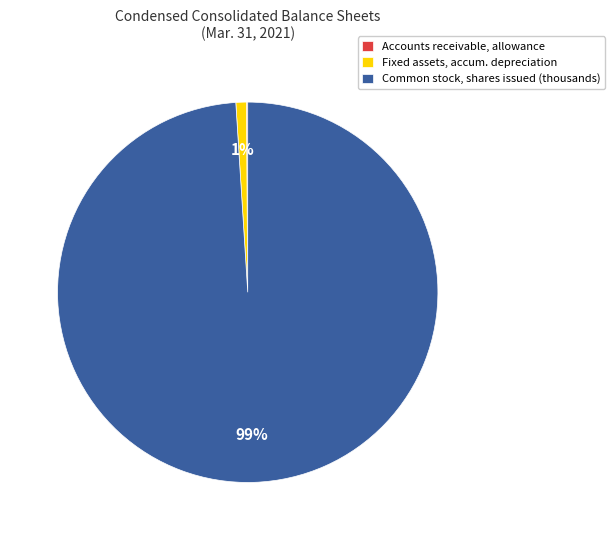

Is it true that Common stock, shares issued (thousands) is 89% of the pie?

False